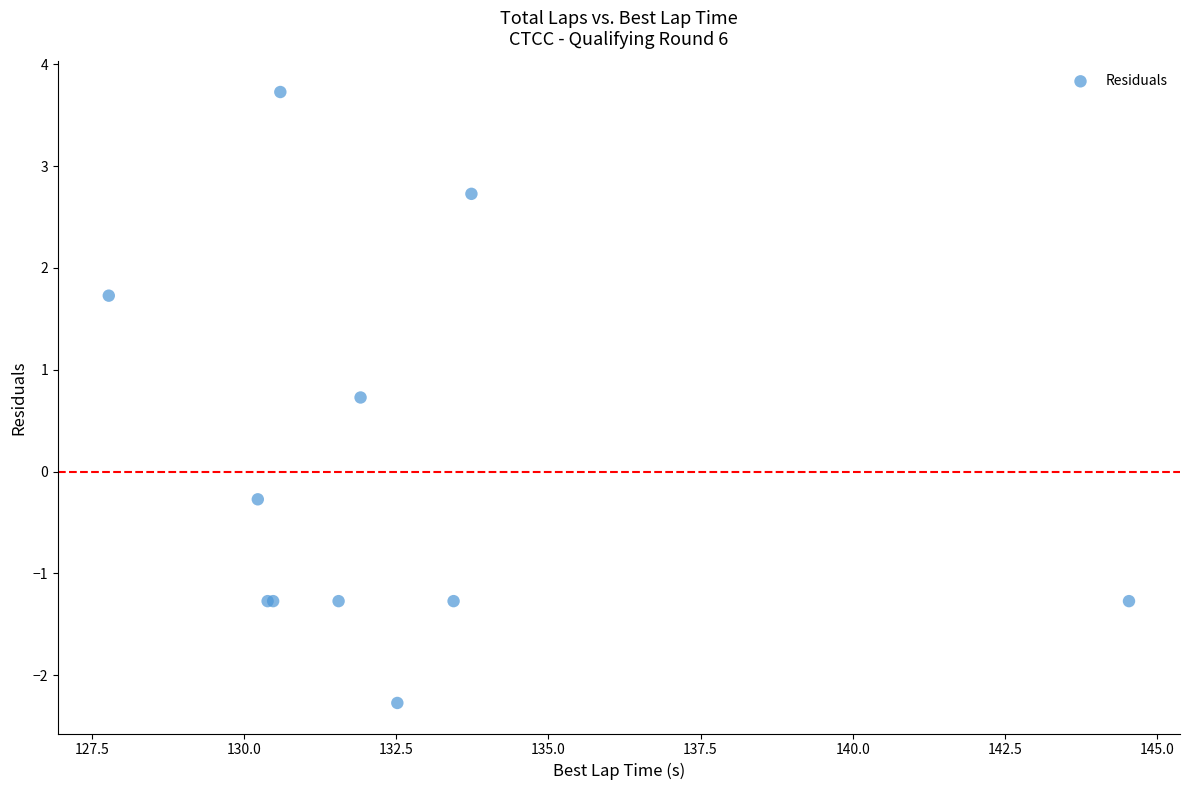

What Y value in the scatter plot is closest to 0?

-0.3